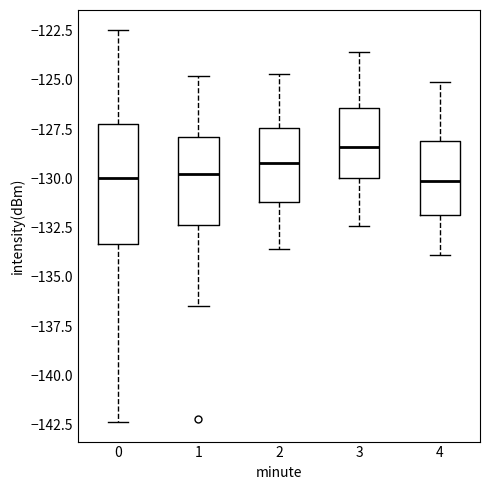

Where is the lower edge of the box at x = 3 on the y-axis? The values are not printed on the chart, so give them approximately, as read against the axis.

-130.0